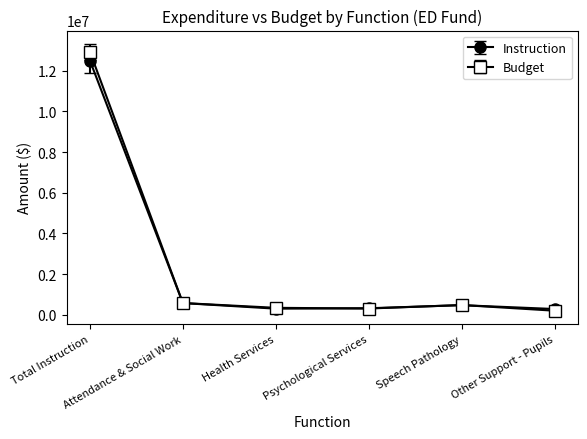

Does the chart have visible grid lines?

No